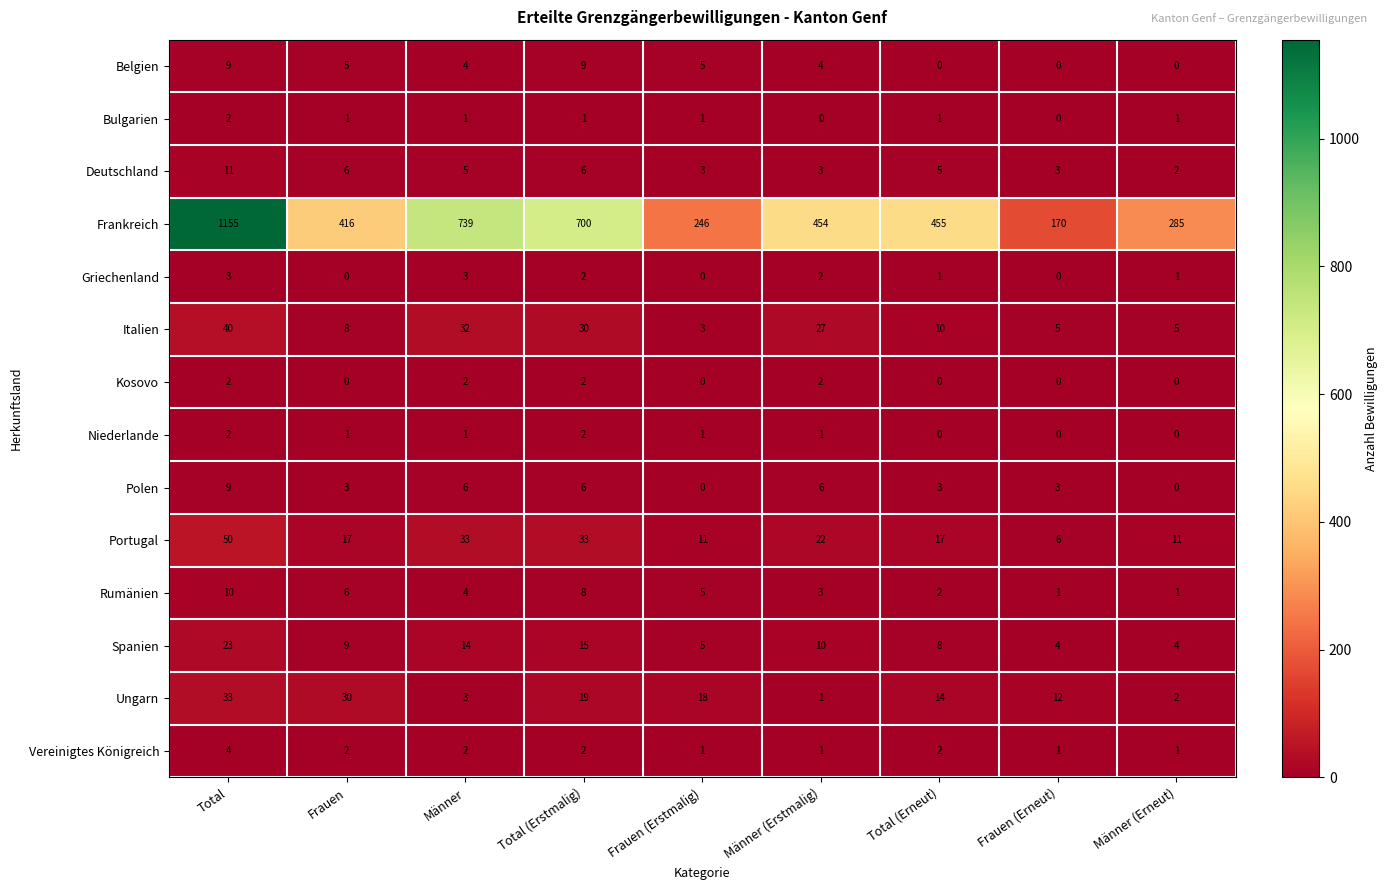

At which category is the sum across all series the highest?

Total